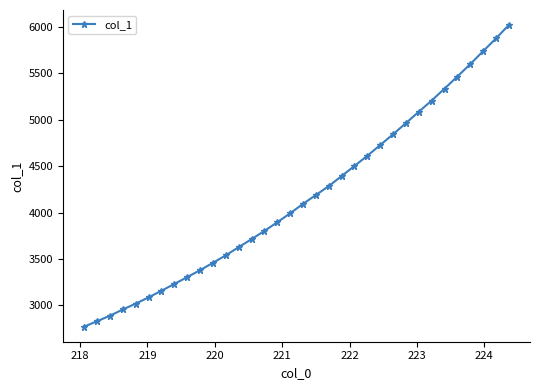

What is the value of the 8th point from the left?

3229.8